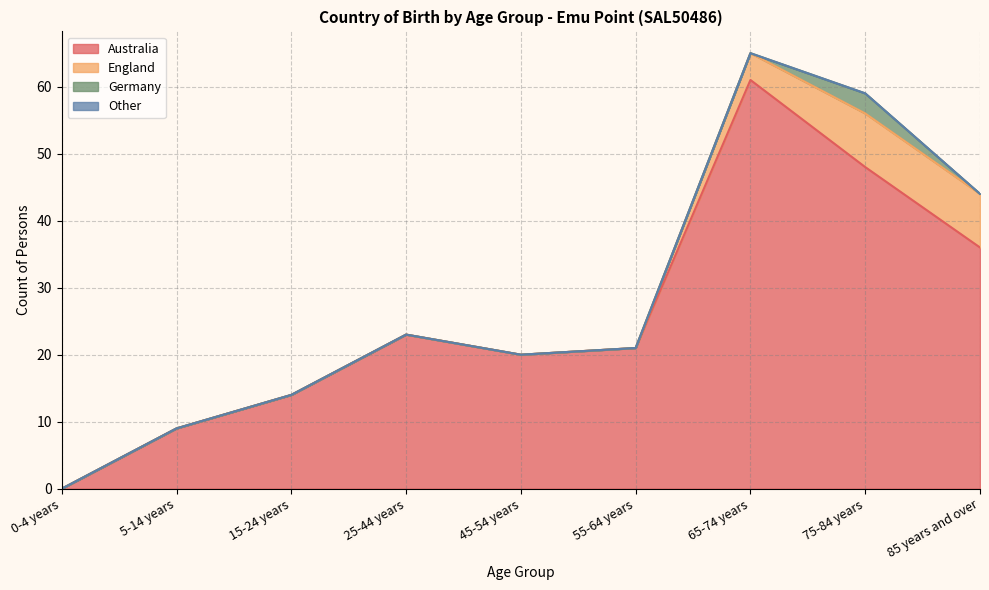

Read the Australia value at 15-24 years, to the nearest 10.

10